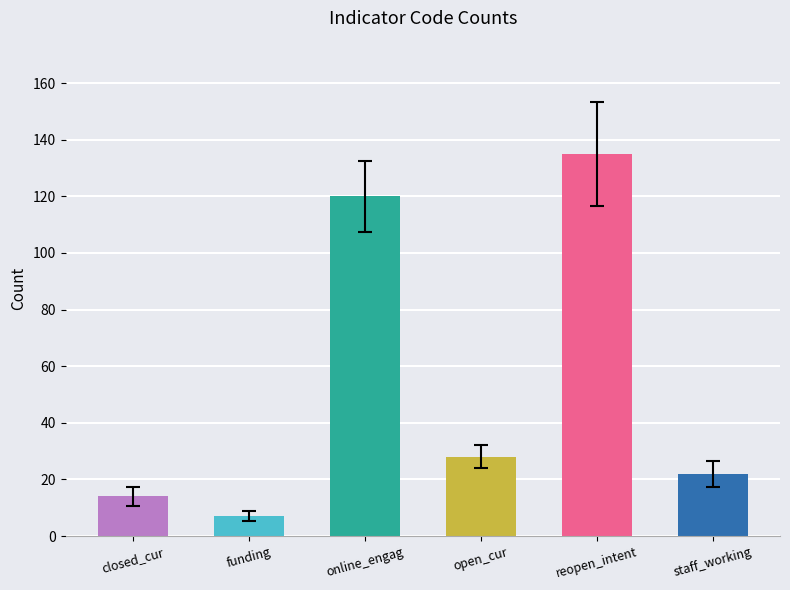

What is the label of the 3rd bar from the left?

online_engag